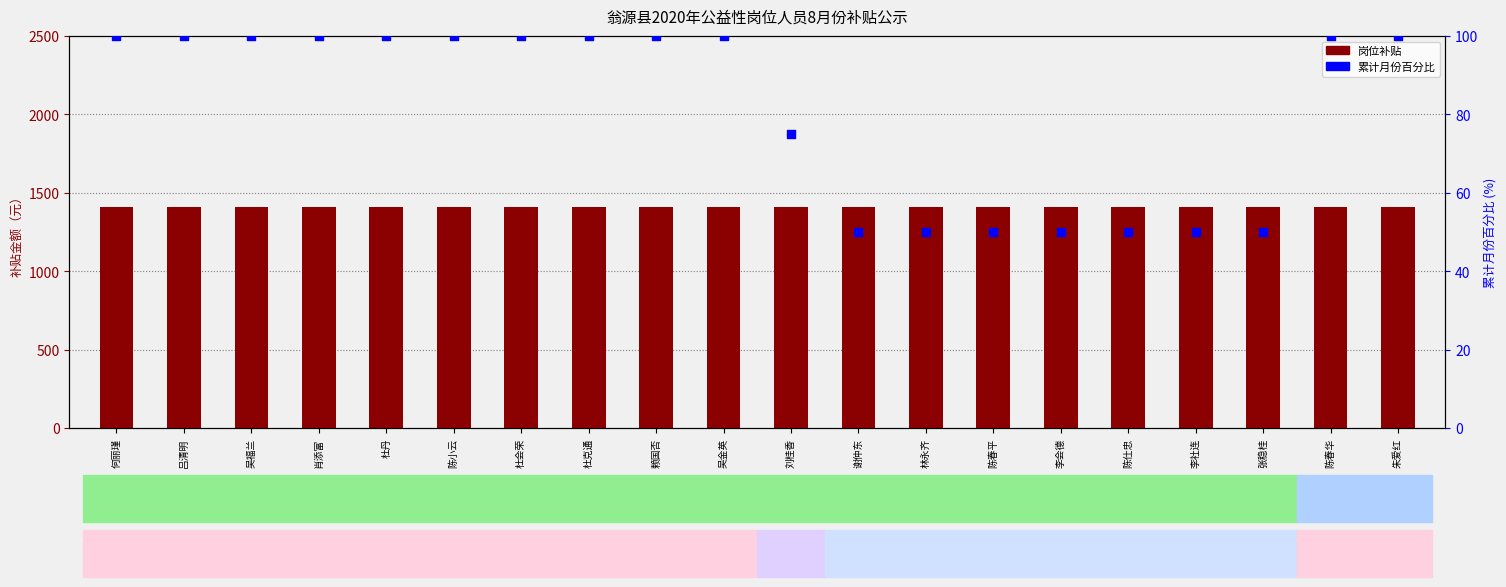

Is the value of 岗位补贴 at 陈仕忠 greater than the value of 累计月份(百分比) at 李社连?

Yes